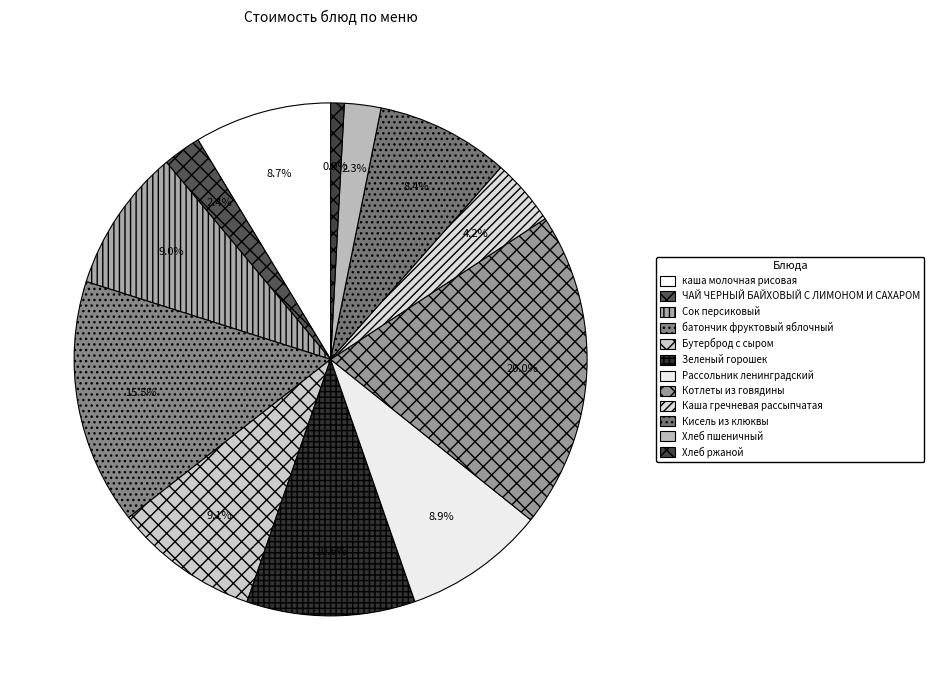

What percentage is NOT represented by ЧАЙ ЧЕРНЫЙ БАЙХОВЫЙ С ЛИМОНОМ И САХАРОМ?

97.6%